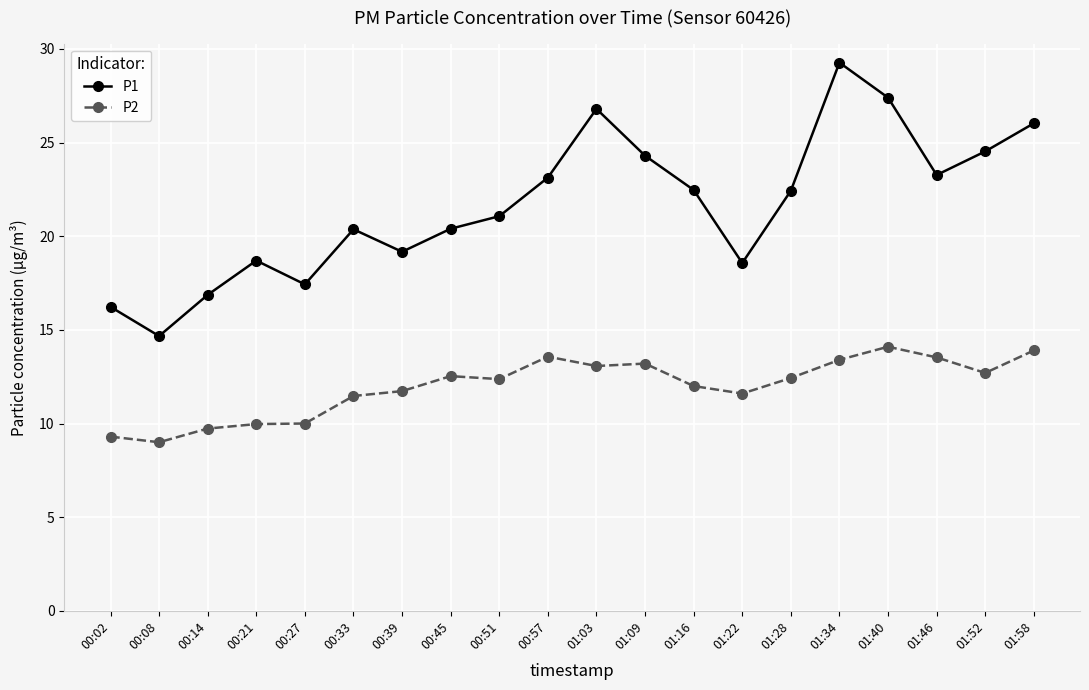

At how many categories does at least one series exceed 13?

20